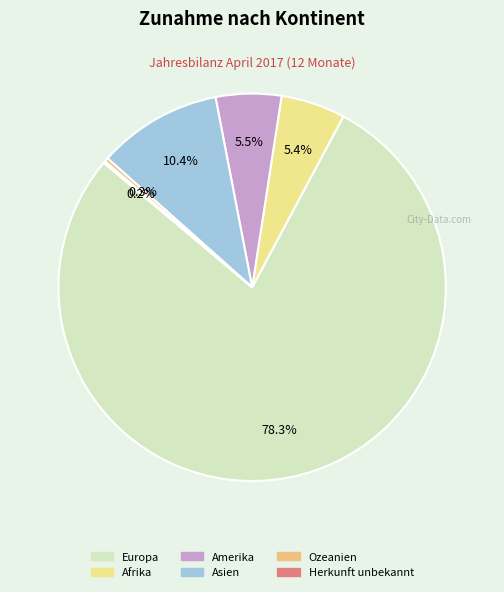

Is it true that Herkunft unbekannt is 0% of the pie?

True